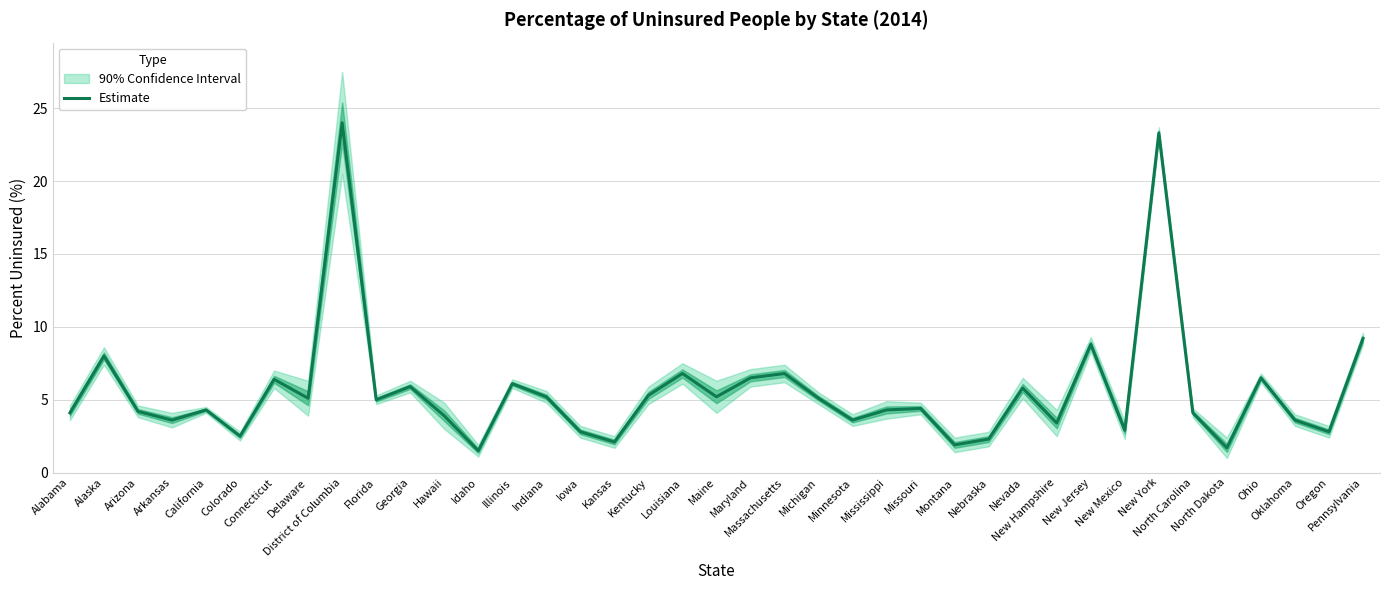

At which category does the data reach its first local peak?

Alaska